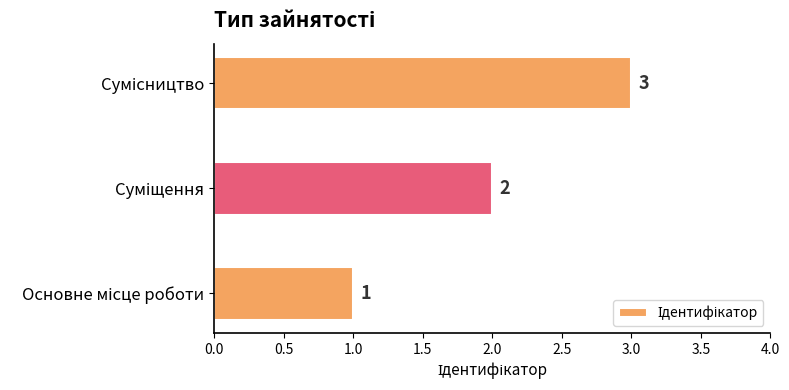

Count the values in the range 1 to 3.

3